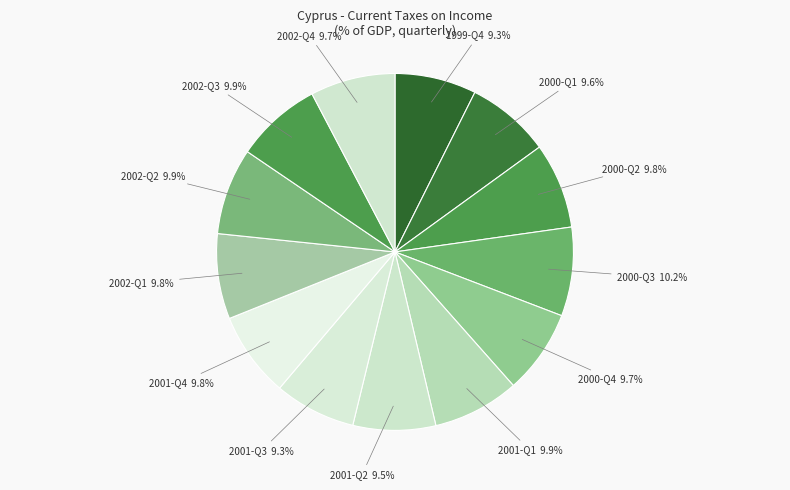

Which slice is the smallest?

2001-Q3